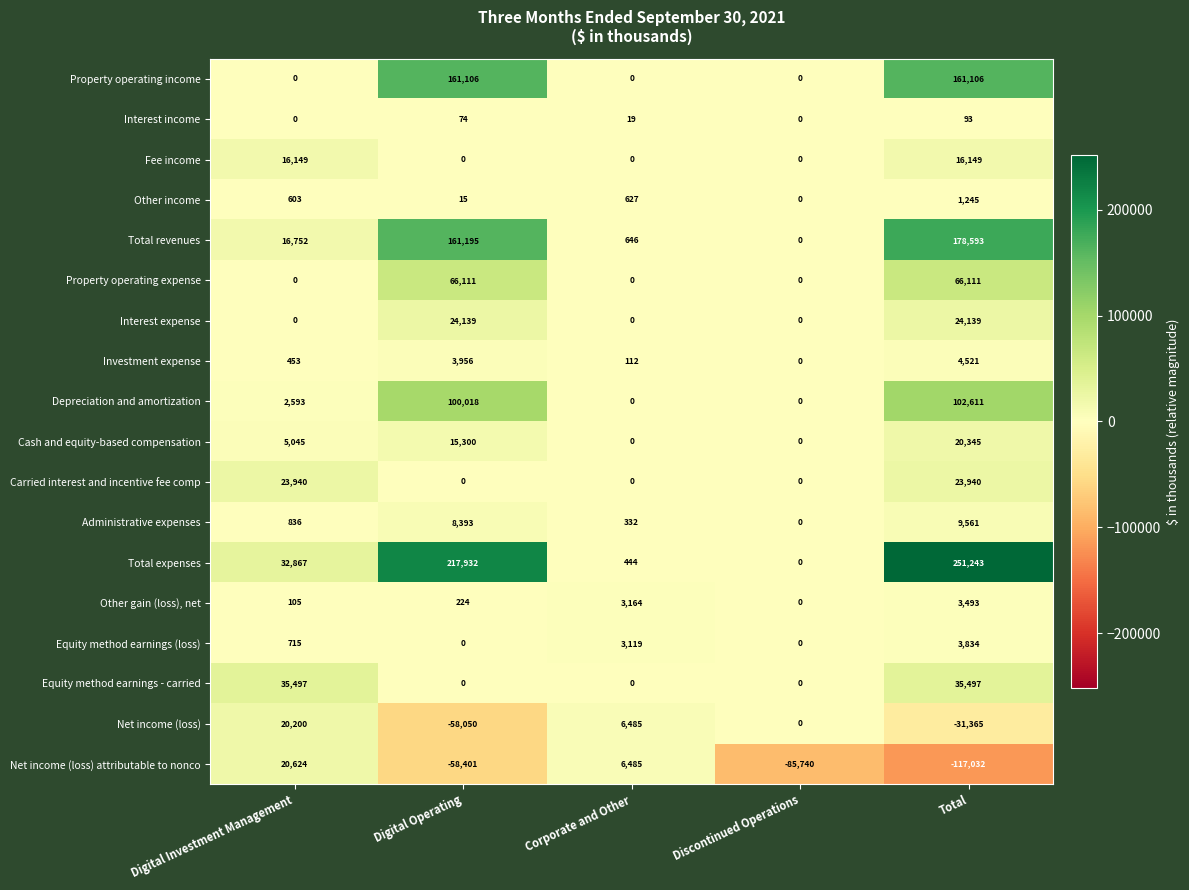

What is the difference between the highest and lowest values at Corporate and Other?

6485